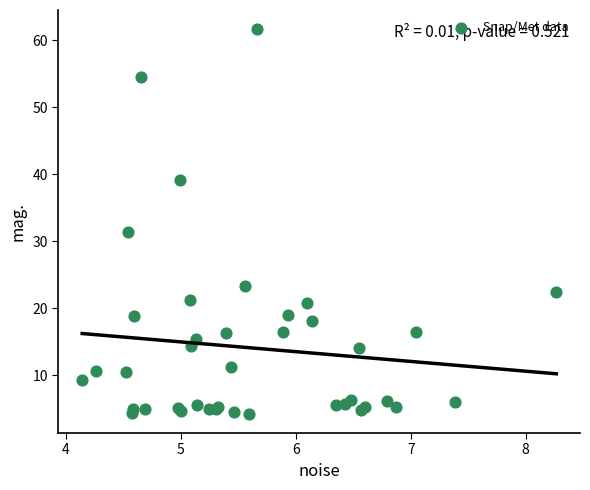

What Y value in the scatter plot is closest to 32?

31.4